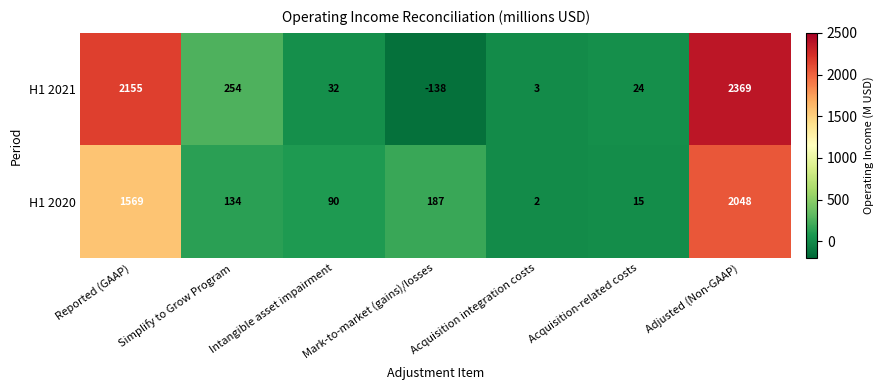

List the series in order of their overall mean, highest first.

H1 2021, H1 2020